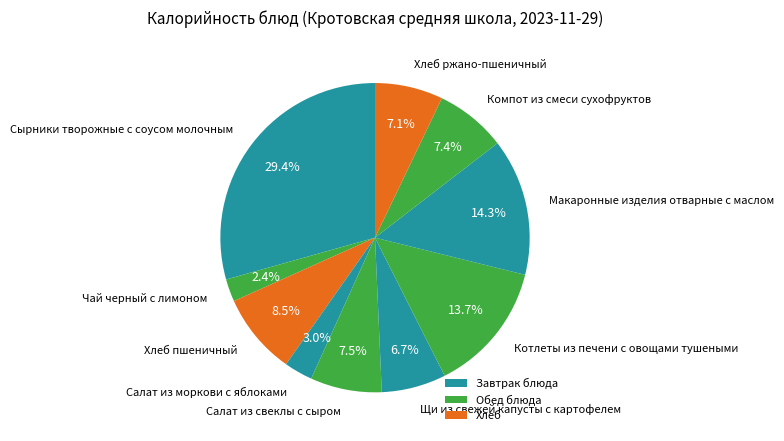

Which slice is the smallest?

Чай черный с лимоном